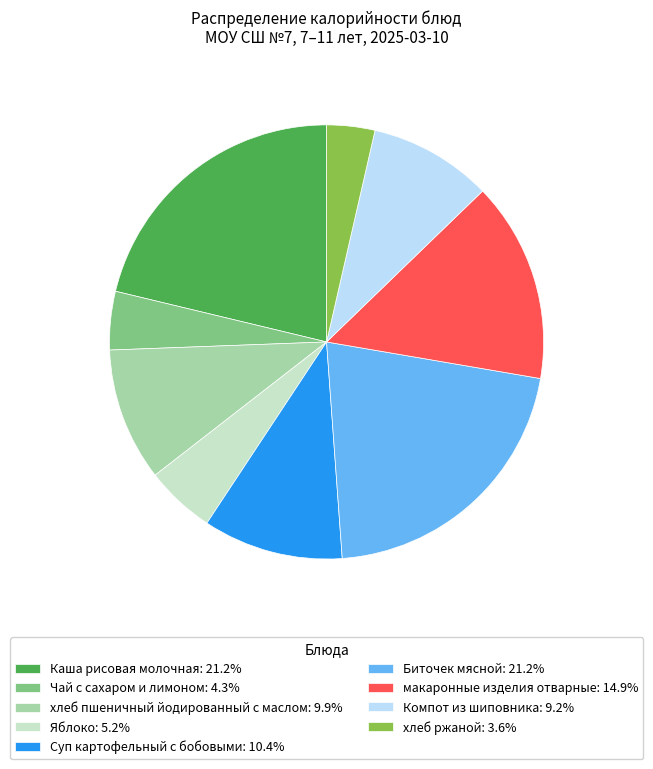

Approximately how many times larger is the value at Каша рисовая молочная: 21.2% compared to хлеб ржаной: 3.6%?

5.9